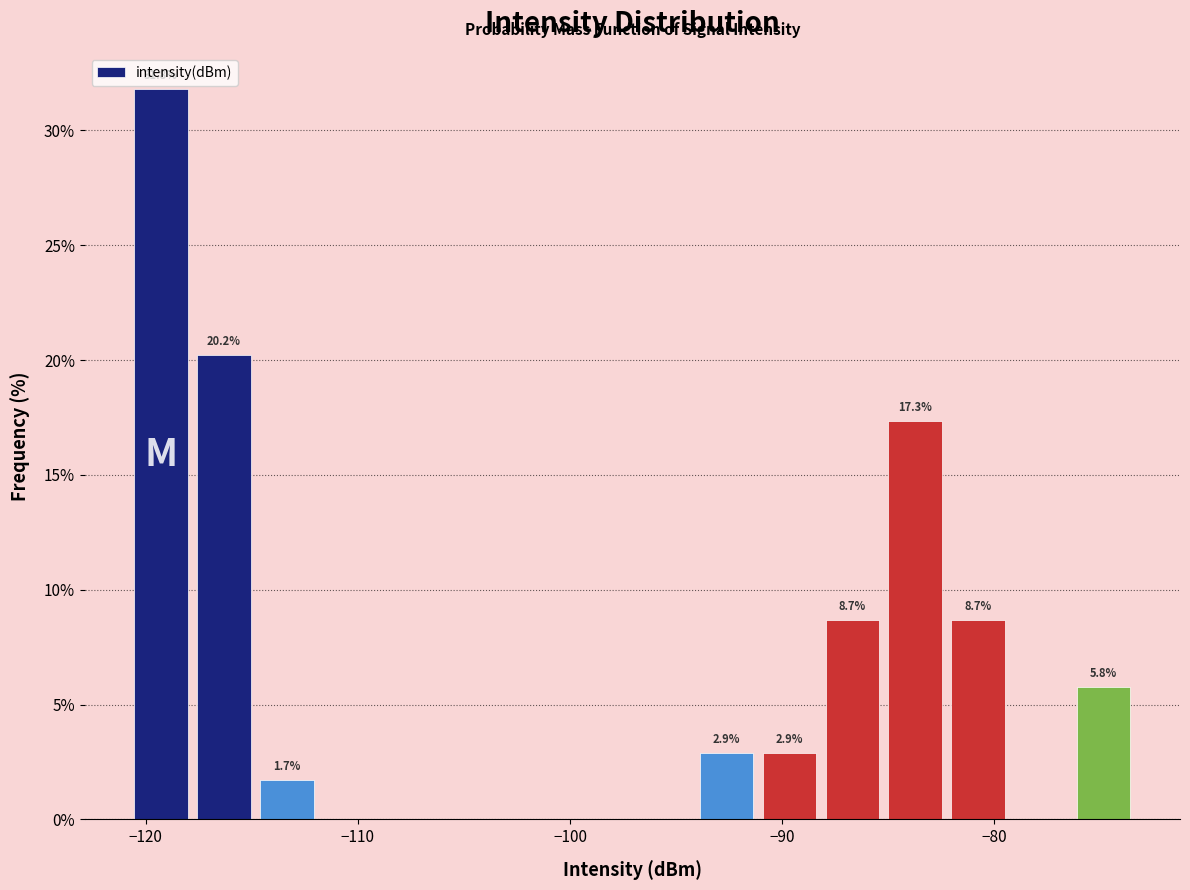

Around what value on the x-axis is the tallest bar? Give the approximate position of its centre, as read against the axis.

-119